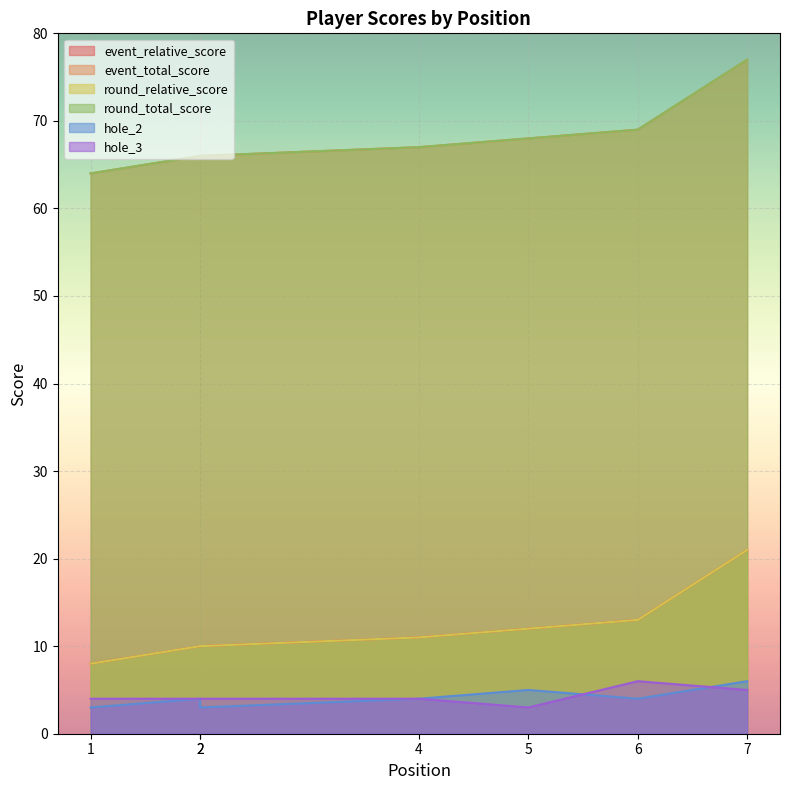

What are all the series names shown in the legend?

event_relative_score, event_total_score, round_relative_score, round_total_score, hole_2, hole_3